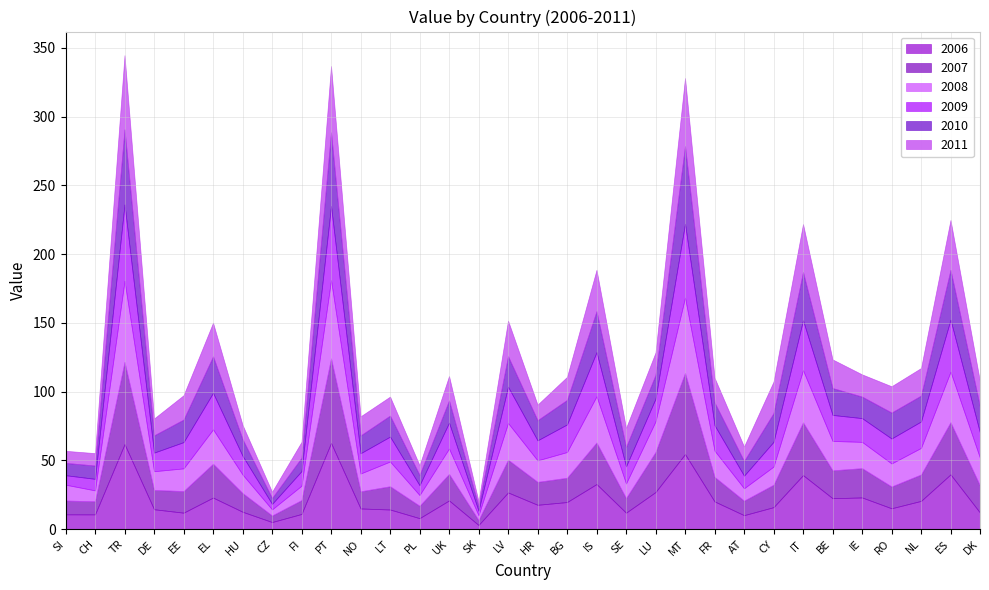

How many data points in 2010 are less than 16?

14